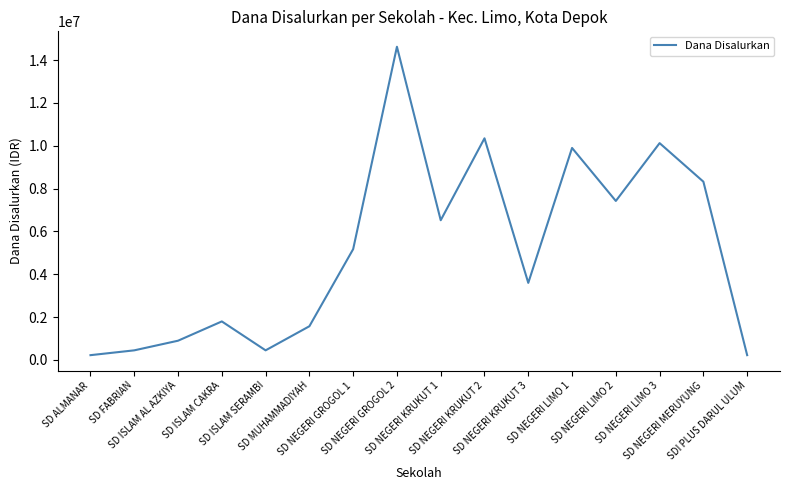

How many lines are shown in the chart?

1